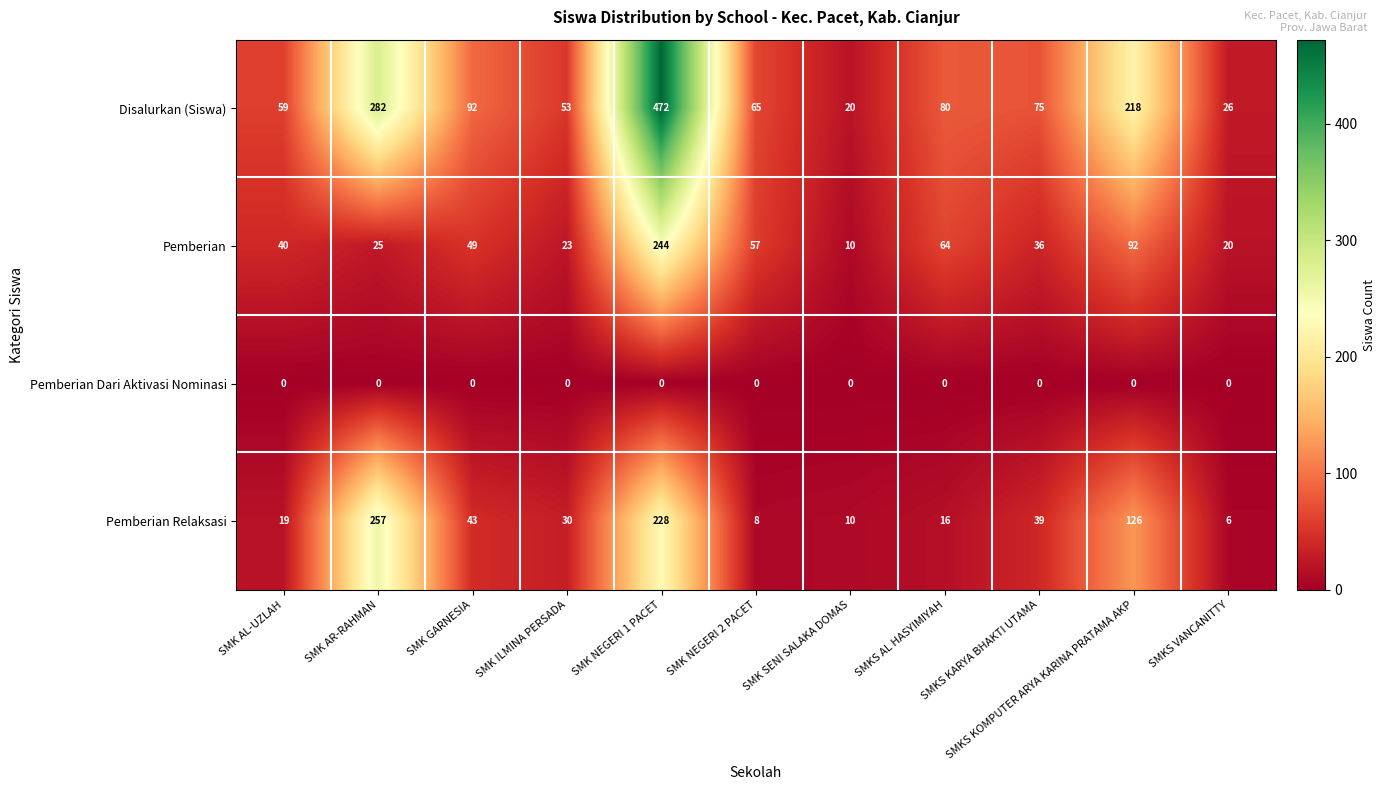

Where does the Disalurkan (Siswa) series first go above 75?

SMK AR-RAHMAN